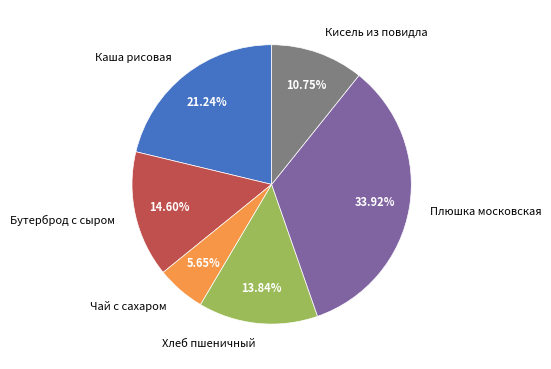

Does Плюшка московская account for over 50% of the chart?

No